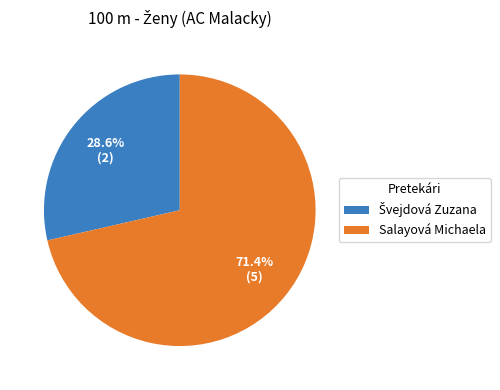

Is Salayová Michaela the majority of the pie?

Yes